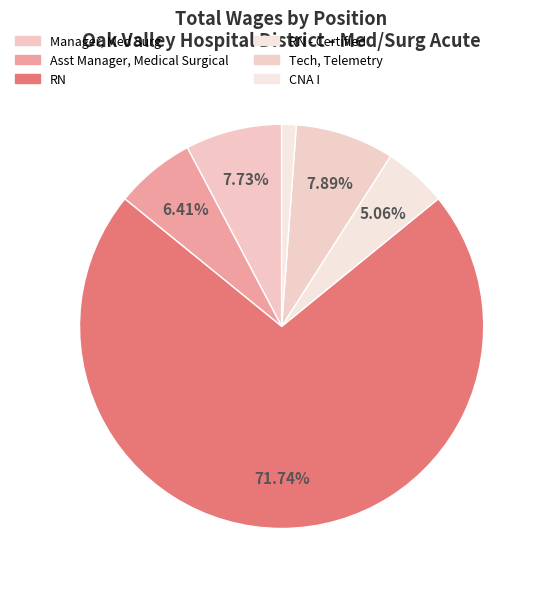

What is the majority slice?

RN